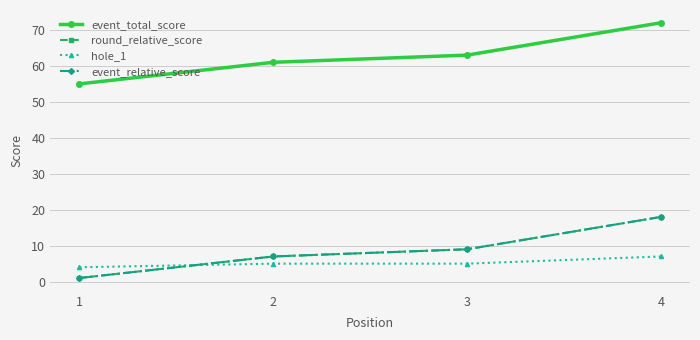

What is the value of the event_total_score point at the 4th from the left?

72